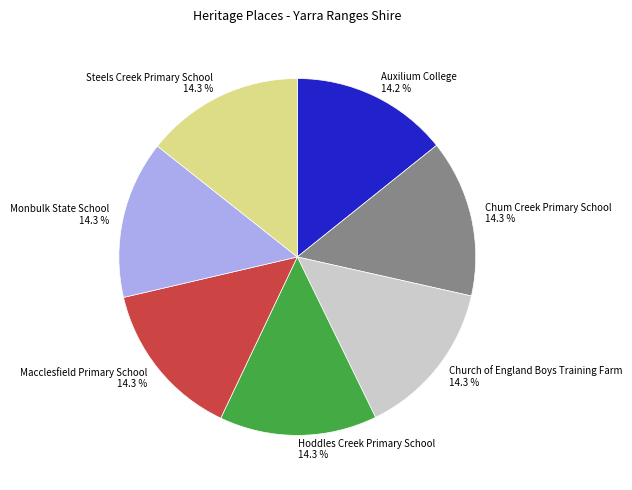

How much of the chart is everything except Chum Creek Primary School?

85.7%